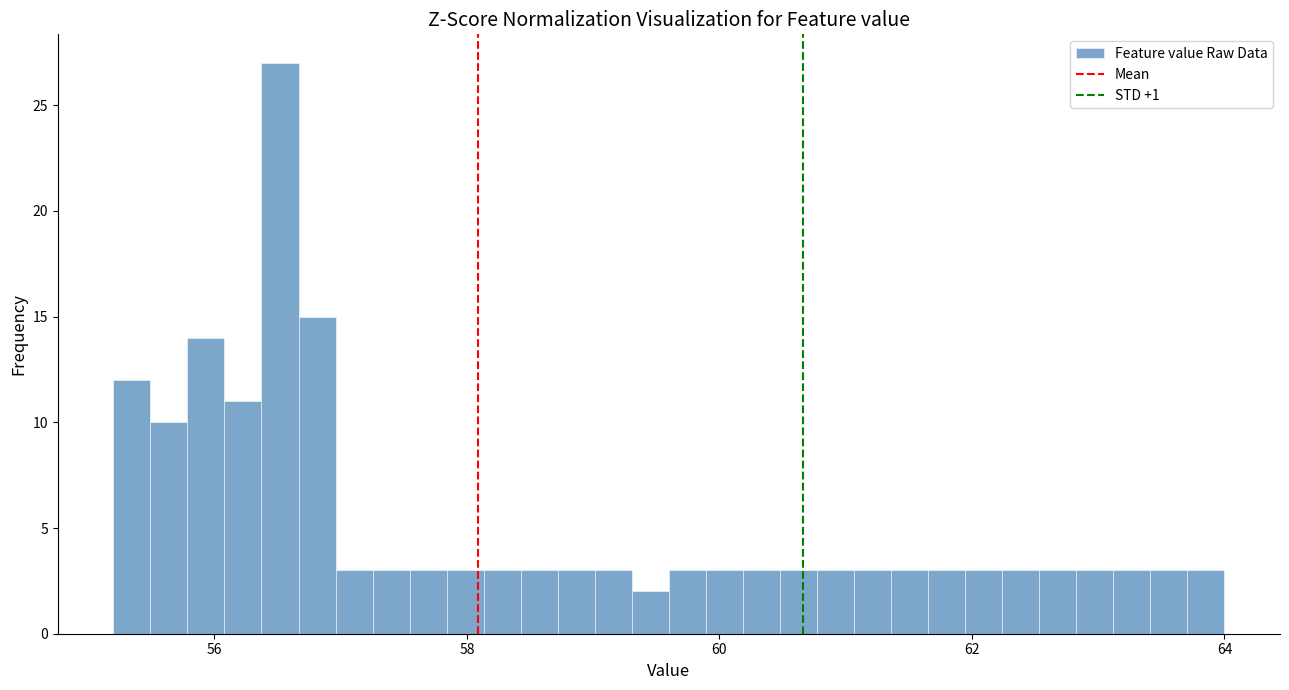

Around what value on the x-axis is the tallest bar? Give the approximate position of its centre, as read against the axis.

56.6